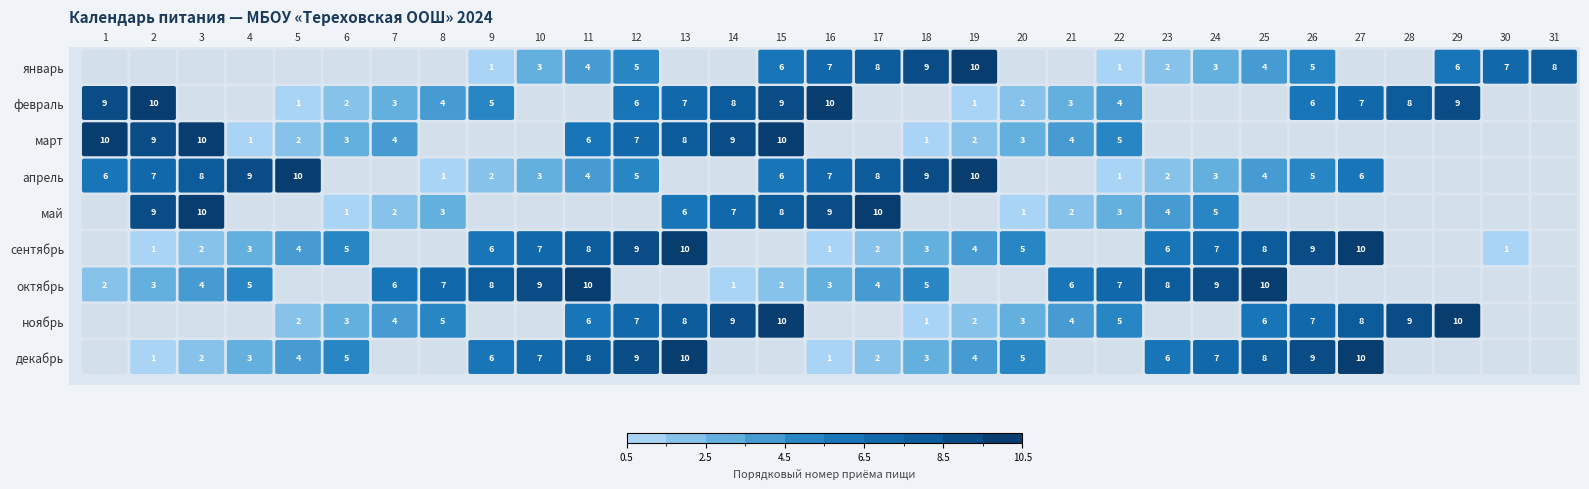

How many values in апрель are above zero?

21